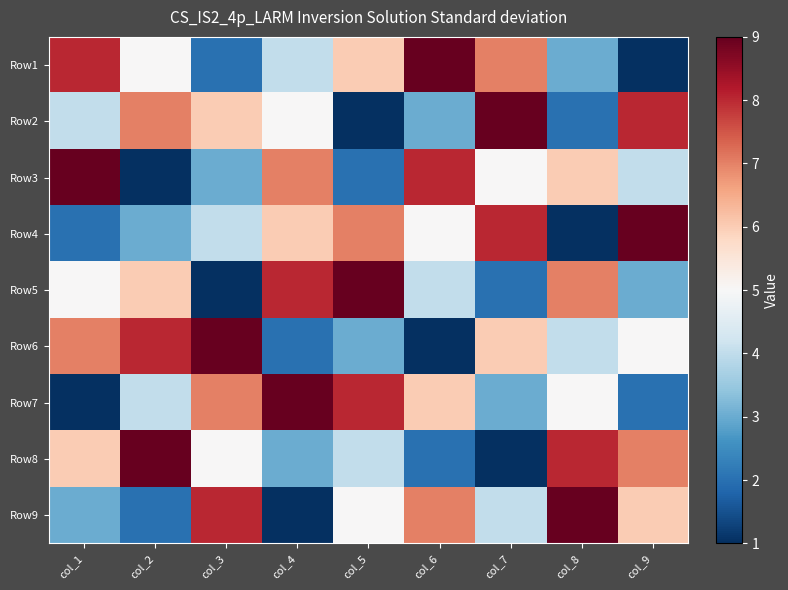

Reading left to right, extract all data points from this chart.

Row1: col_1=8	col_2=5	col_3=2	col_4=4	col_5=6	col_6=9	col_7=7	col_8=3	col_9=1
Row2: col_1=4	col_2=7	col_3=6	col_4=5	col_5=1	col_6=3	col_7=9	col_8=2	col_9=8
Row3: col_1=9	col_2=1	col_3=3	col_4=7	col_5=2	col_6=8	col_7=5	col_8=6	col_9=4
Row4: col_1=2	col_2=3	col_3=4	col_4=6	col_5=7	col_6=5	col_7=8	col_8=1	col_9=9
Row5: col_1=5	col_2=6	col_3=1	col_4=8	col_5=9	col_6=4	col_7=2	col_8=7	col_9=3
Row6: col_1=7	col_2=8	col_3=9	col_4=2	col_5=3	col_6=1	col_7=6	col_8=4	col_9=5
Row7: col_1=1	col_2=4	col_3=7	col_4=9	col_5=8	col_6=6	col_7=3	col_8=5	col_9=2
Row8: col_1=6	col_2=9	col_3=5	col_4=3	col_5=4	col_6=2	col_7=1	col_8=8	col_9=7
Row9: col_1=3	col_2=2	col_3=8	col_4=1	col_5=5	col_6=7	col_7=4	col_8=9	col_9=6